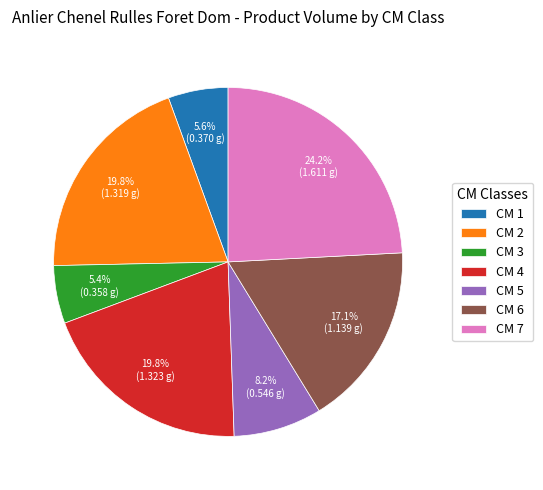

Which slice is the largest?

CM 7